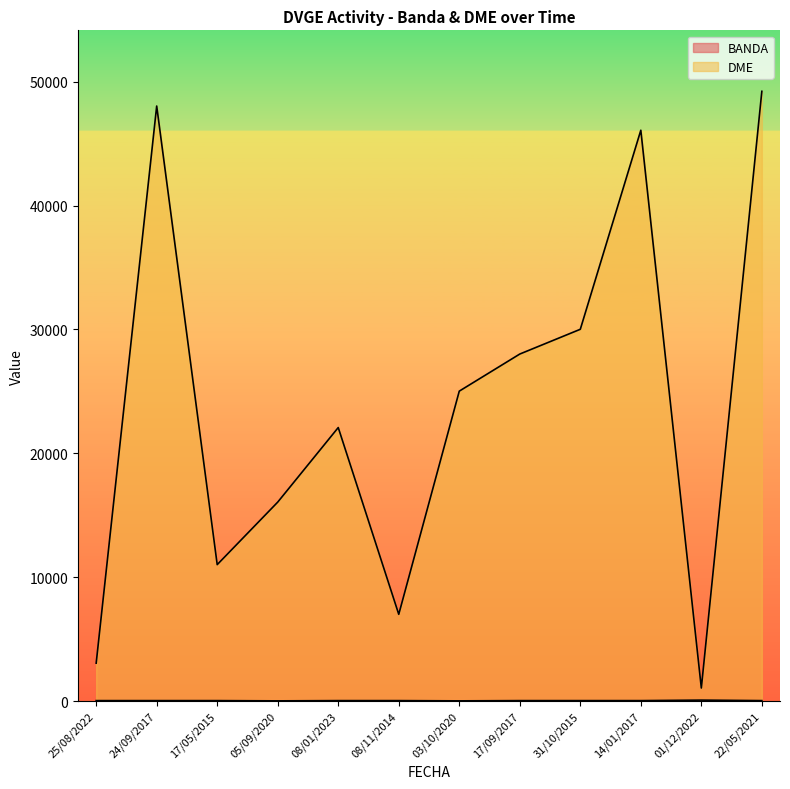

What value does the BANDA series have at 08/11/2014?

40